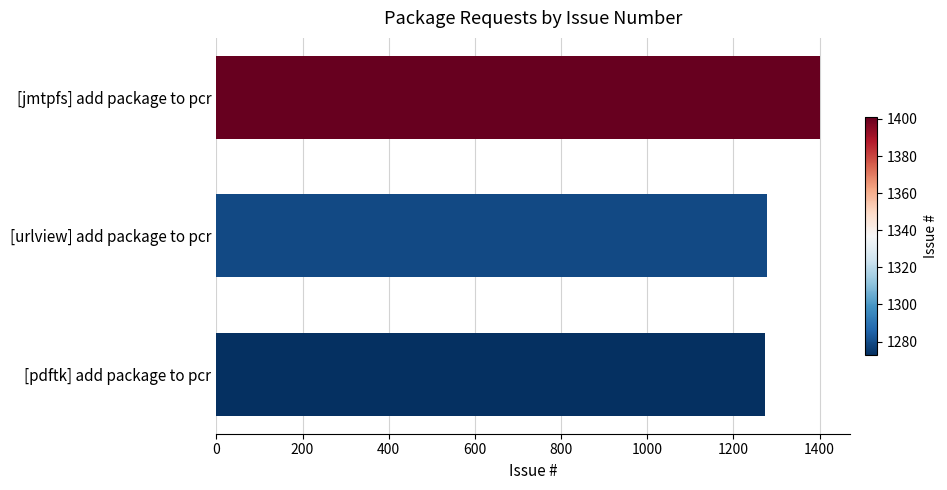

What is the sum of the values at [urlview] add package to pcr and [pdftk] add package to pcr?

2552